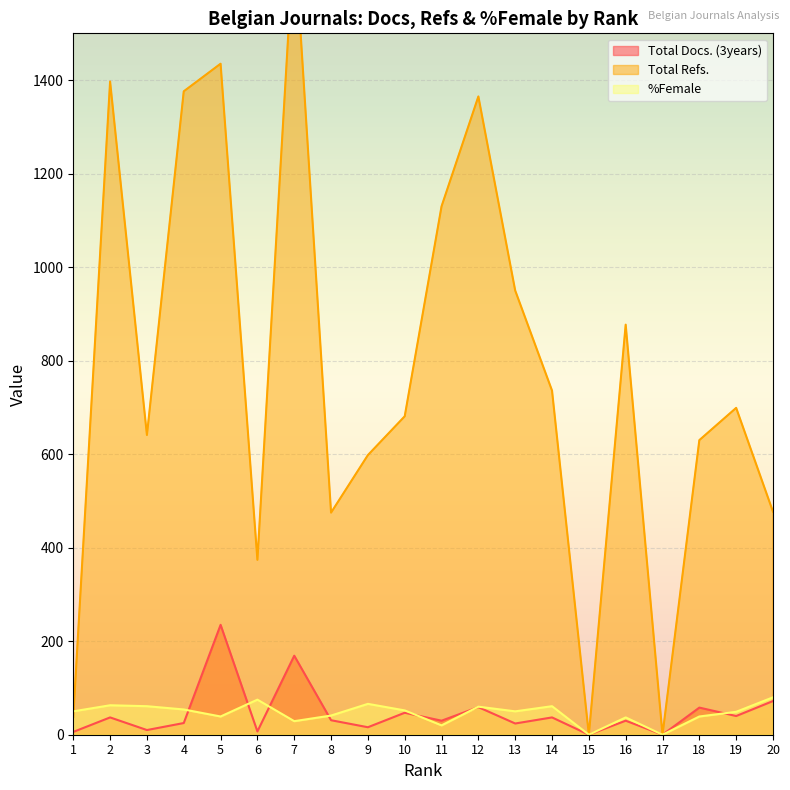

How many values in the Total Docs. (3years) series are below 31?

10